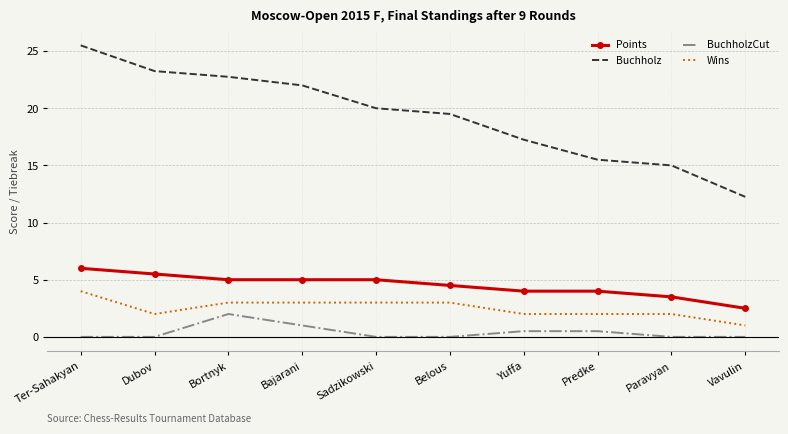

Between Bortnyk and Belous, which series saw the biggest shift?

Buchholz